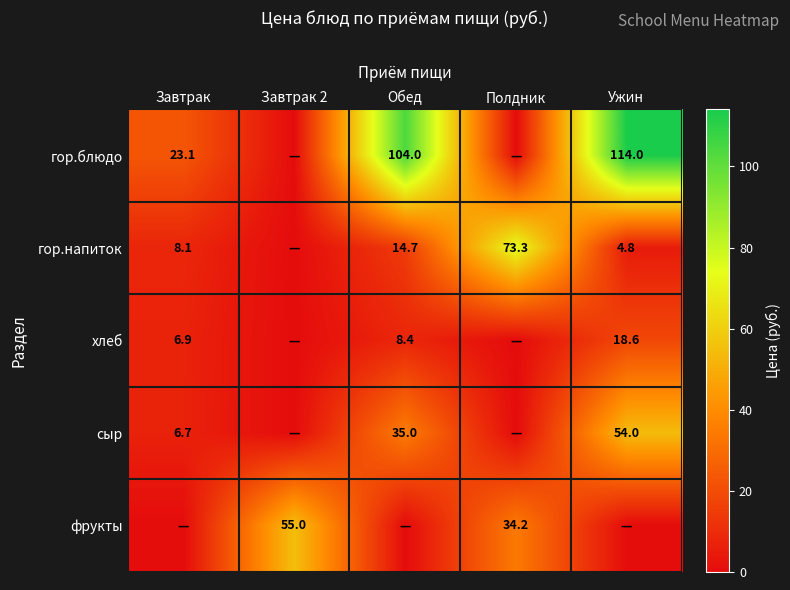

Is the value of гор.блюдо at Обед greater than the value of фрукты at Завтрак 2?

Yes